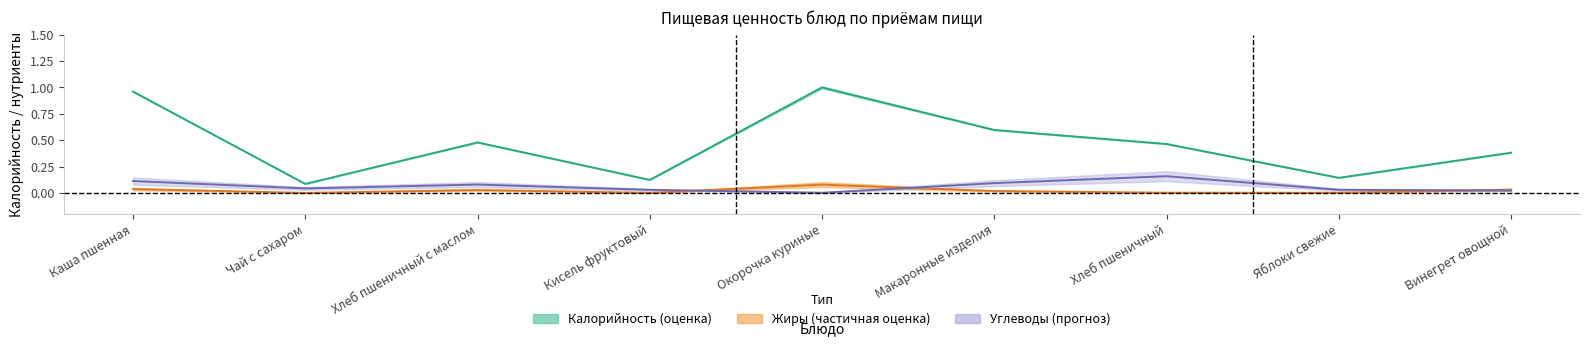

List the series in order of their peak value, lowest first.

Жиры, Углеводы, Калорийность